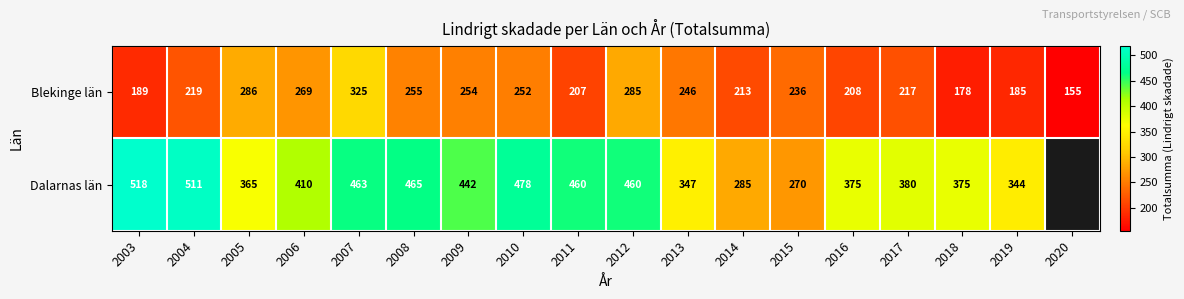

Between 2003 and 2014, which series saw the biggest shift?

Dalarnas län